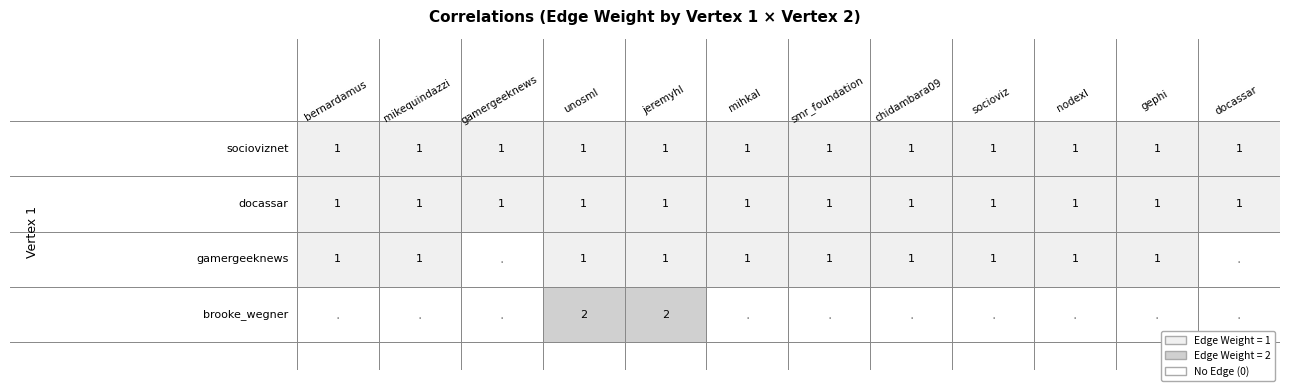

What is the average value of the socioviznet series?

1